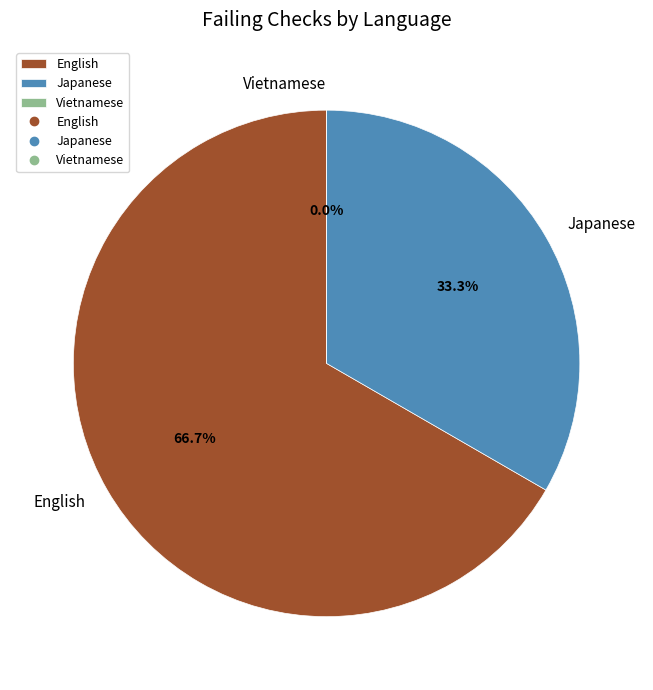

Which has a higher value, Vietnamese or Japanese?

Japanese